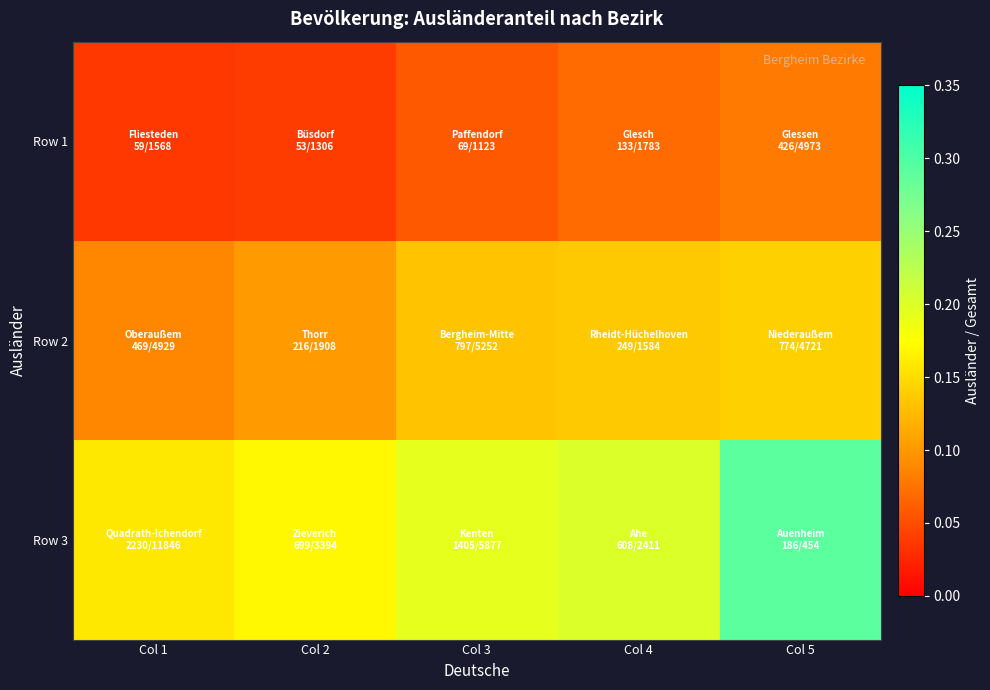

How many series are shown in this chart?

3